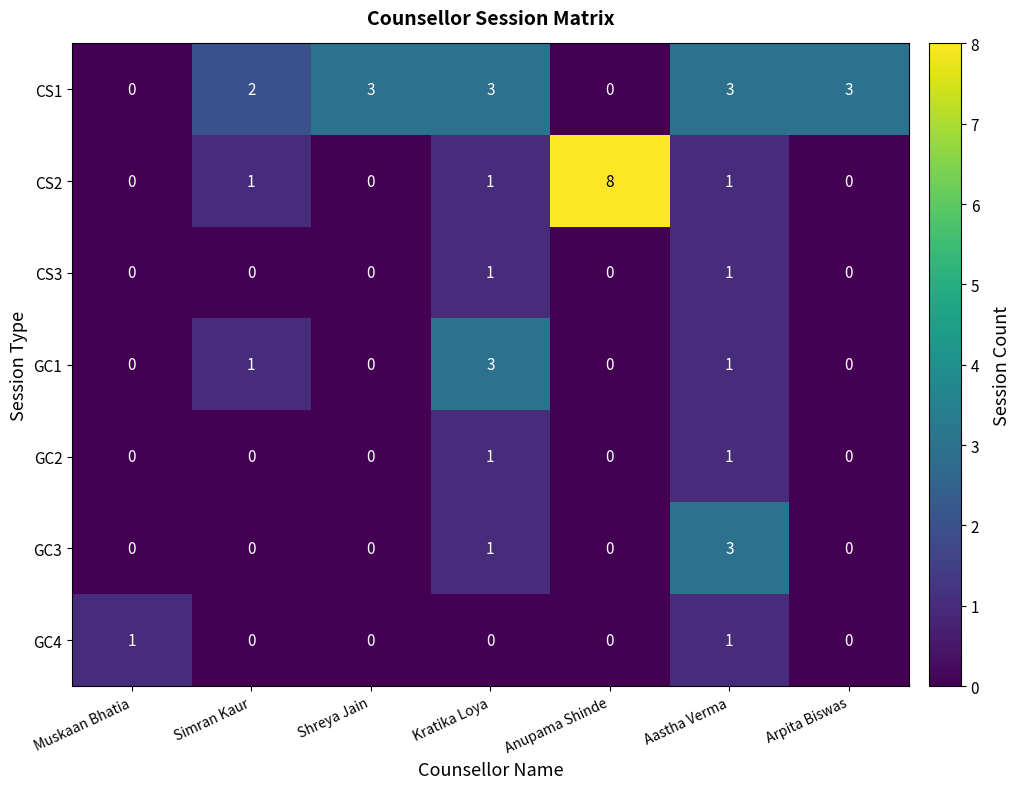

What is the difference between the GC3 values at Aastha Verma and Shreya Jain?

3